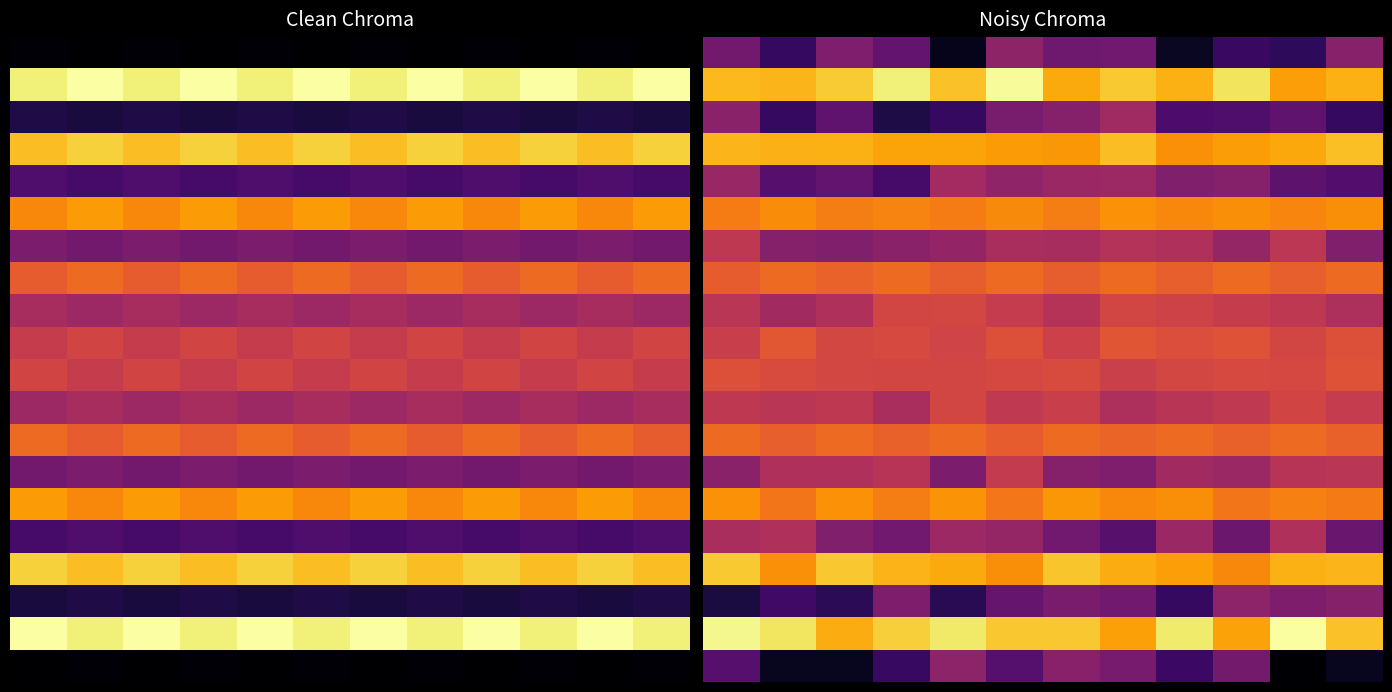

How many distinct data groups are displayed?

20